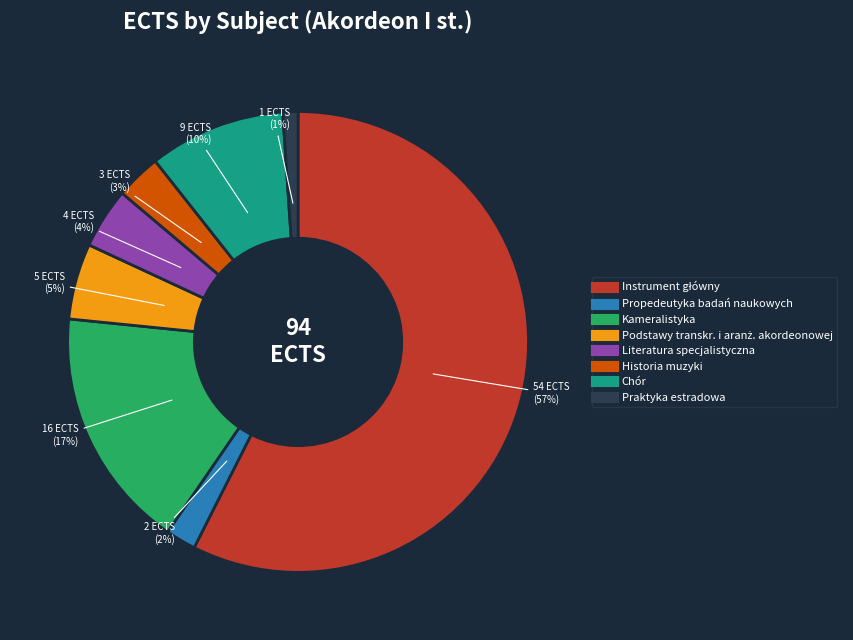

How many slices are in this pie chart?

8